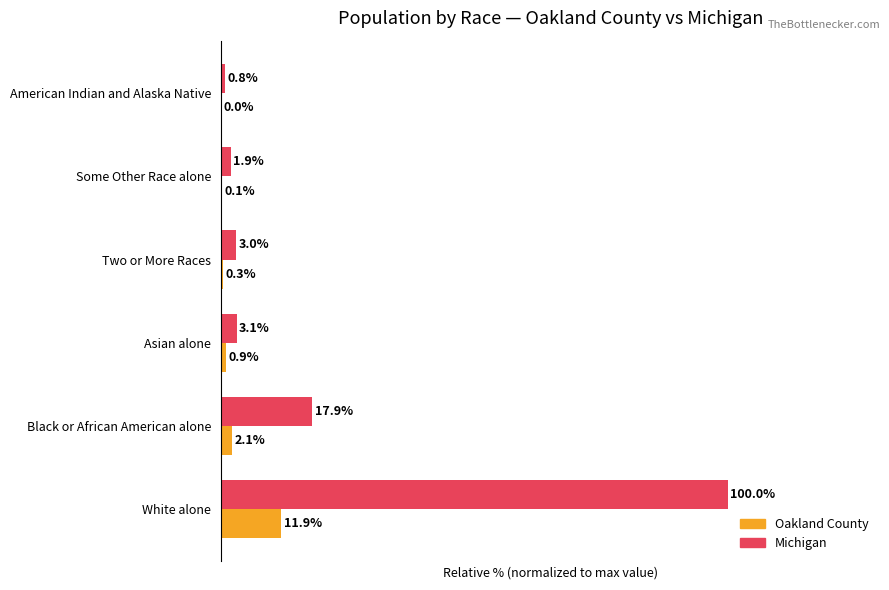

Between White alone and Black or African American alone, which series saw the biggest shift?

Michigan